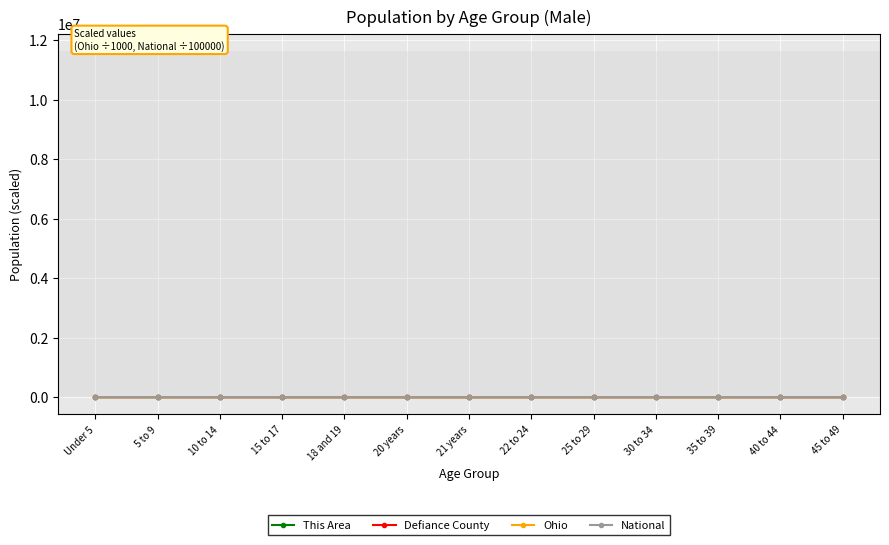

What is the label of the 2nd point from the left?

5 to 9